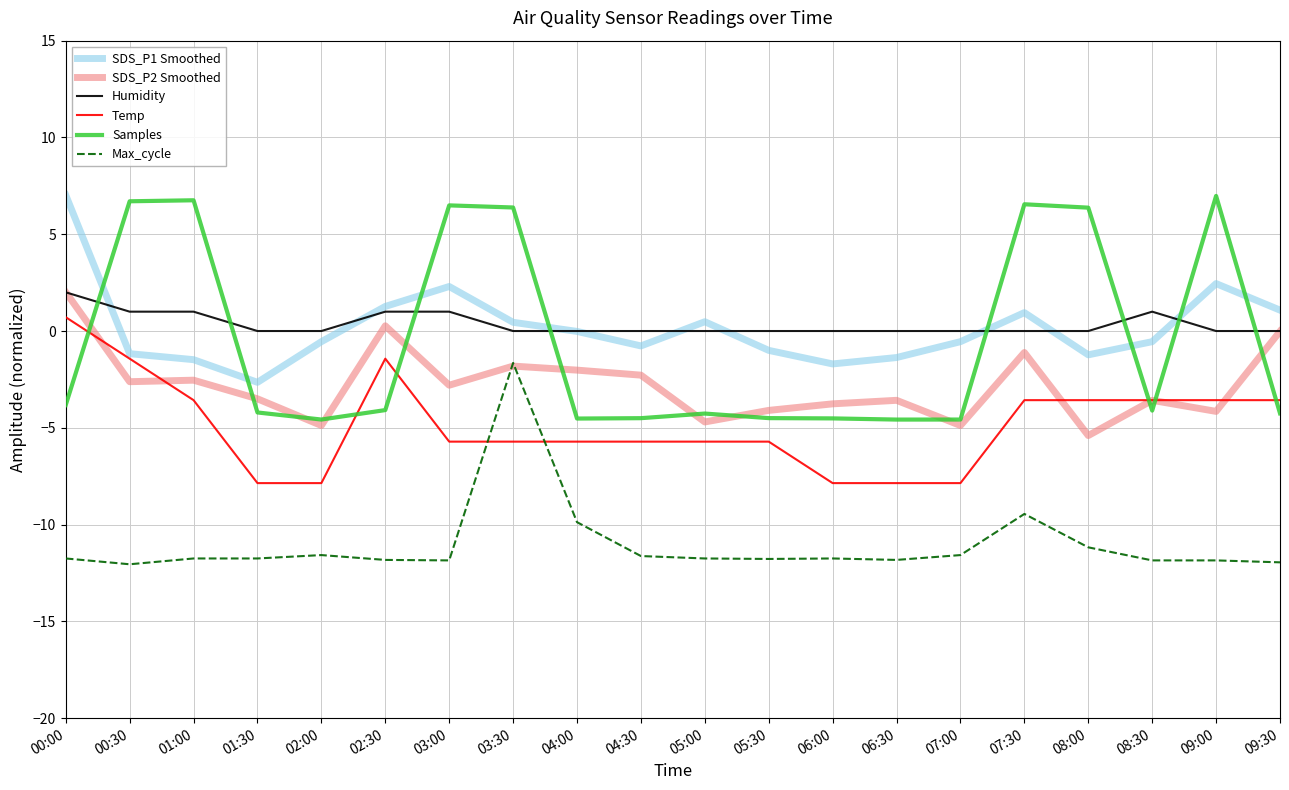

What is the sum of all SDS_P2 Smoothed values?

-55.5